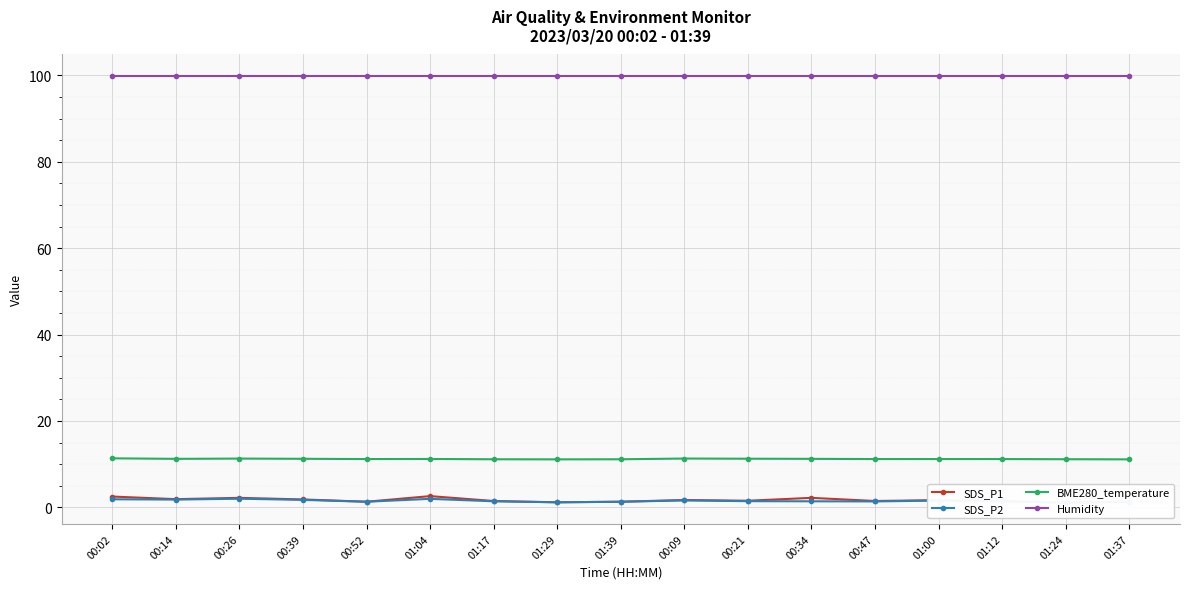

True or false: BME280_temperature and Humidity intersect in this chart.

False